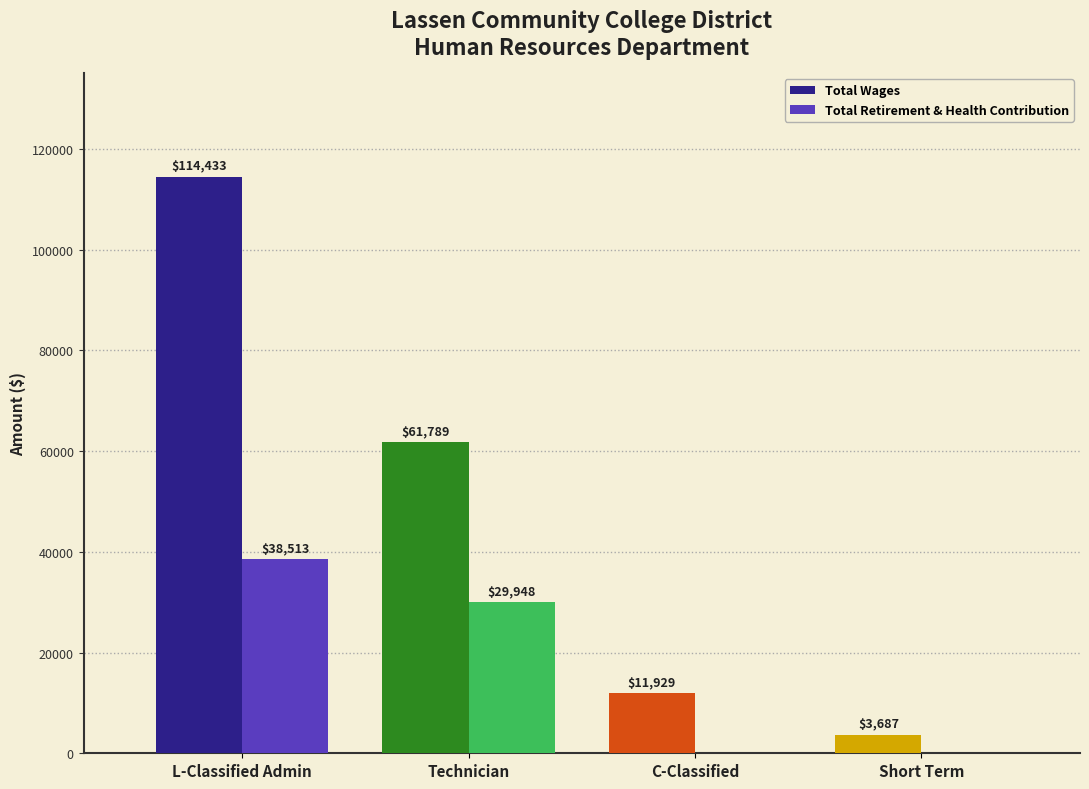

What is the difference between the Total Wages values at L-Classified Admin and Technician?

52644